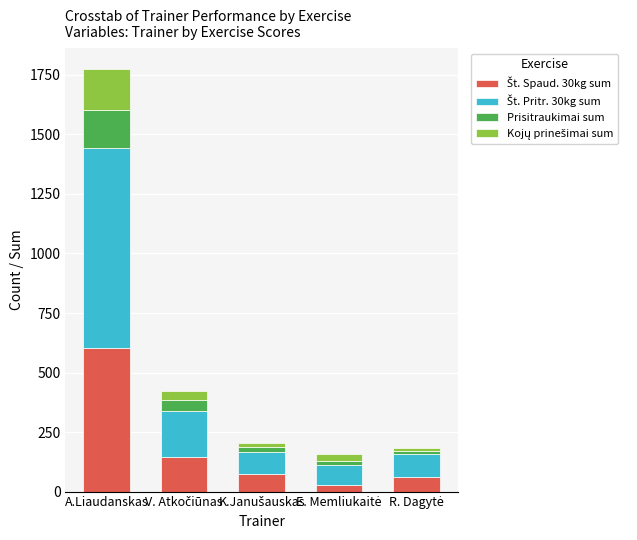

At which category is the sum across all series the highest?

A.Liaudanskas